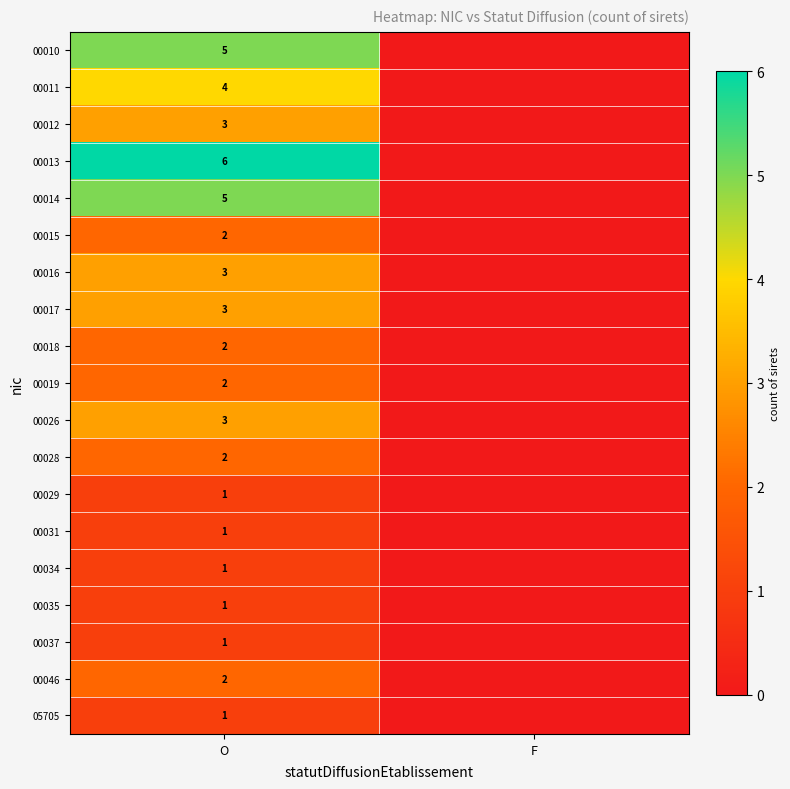

At which category is the sum across all series the highest?

O